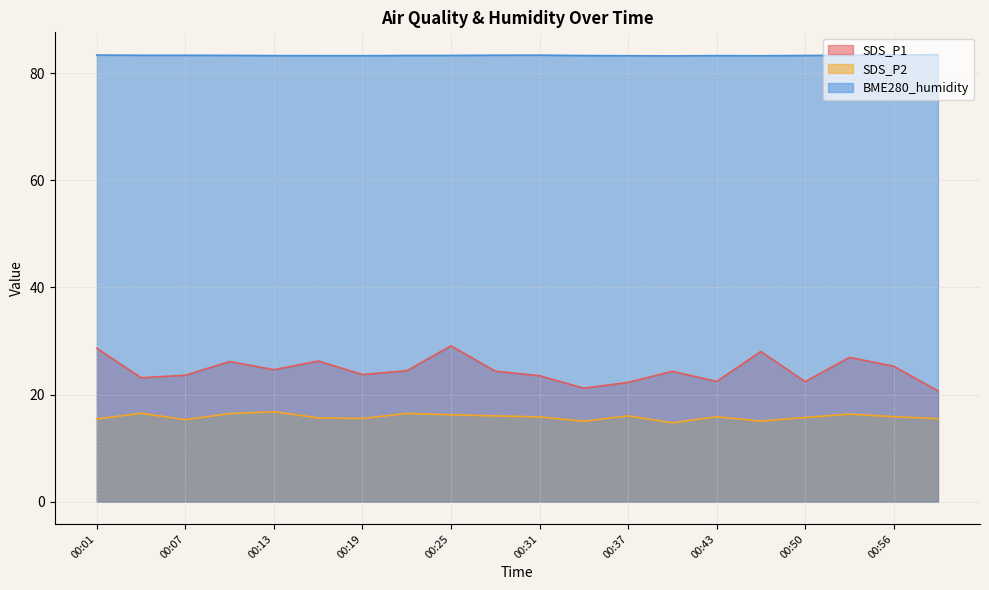

What is the spread (max minus min) of values at 00:53?

67.0